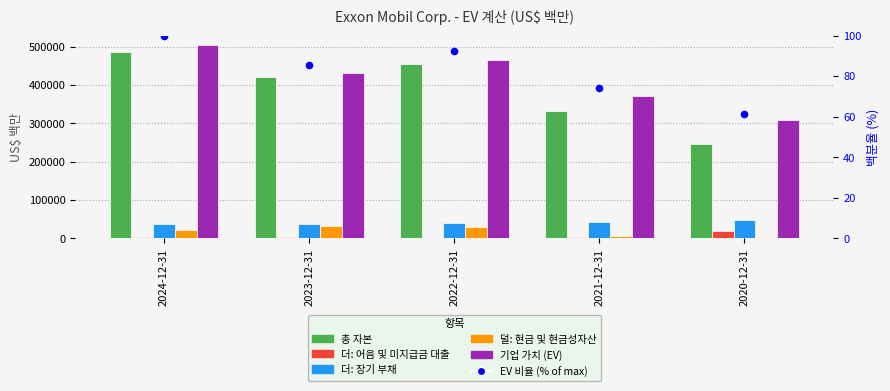

Is the value of EV 비율 (% of max) at 2022-12-31 greater than the value of 덜: 현금 및 현금성자산 at 2022-12-31?

No